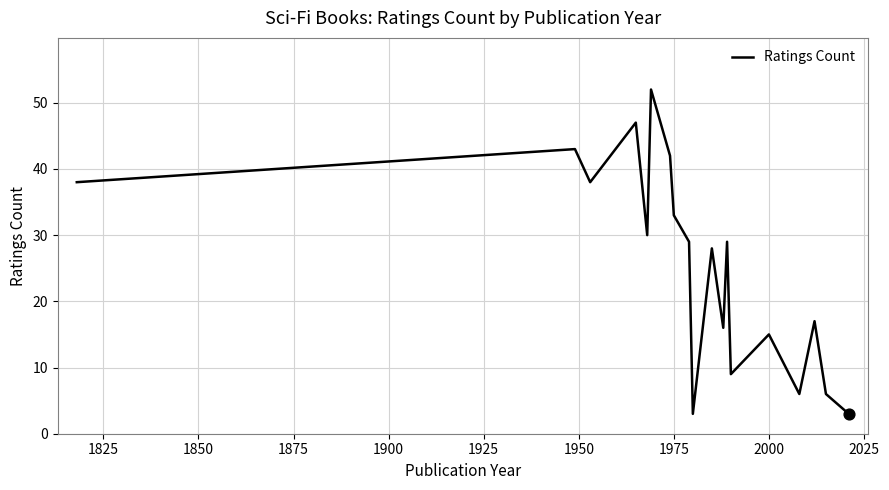

What is the minimum value shown in the chart?

3